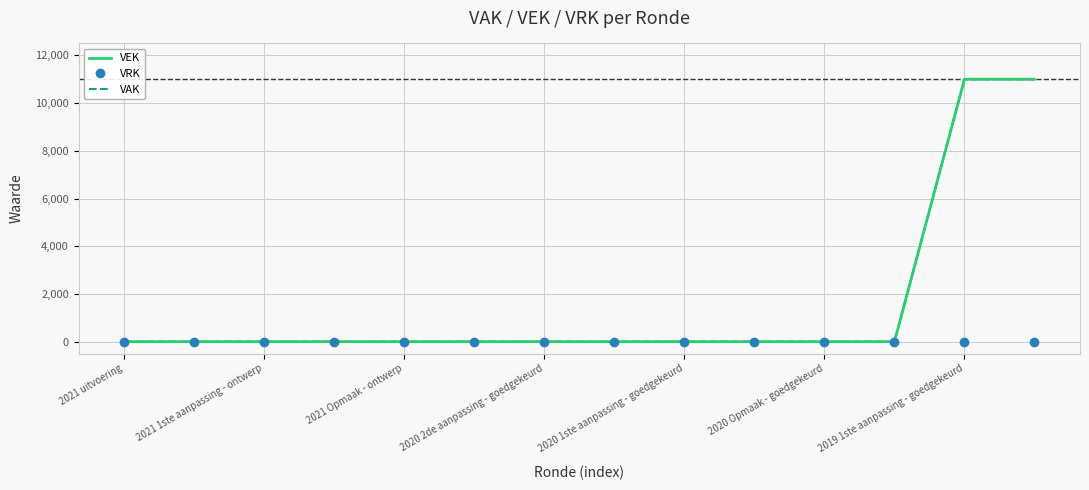

What is the highest value of the VAK series?

11000